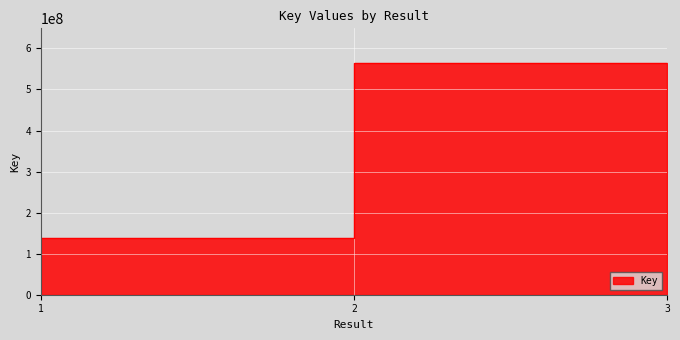

Which category has the lowest value across all series?

1